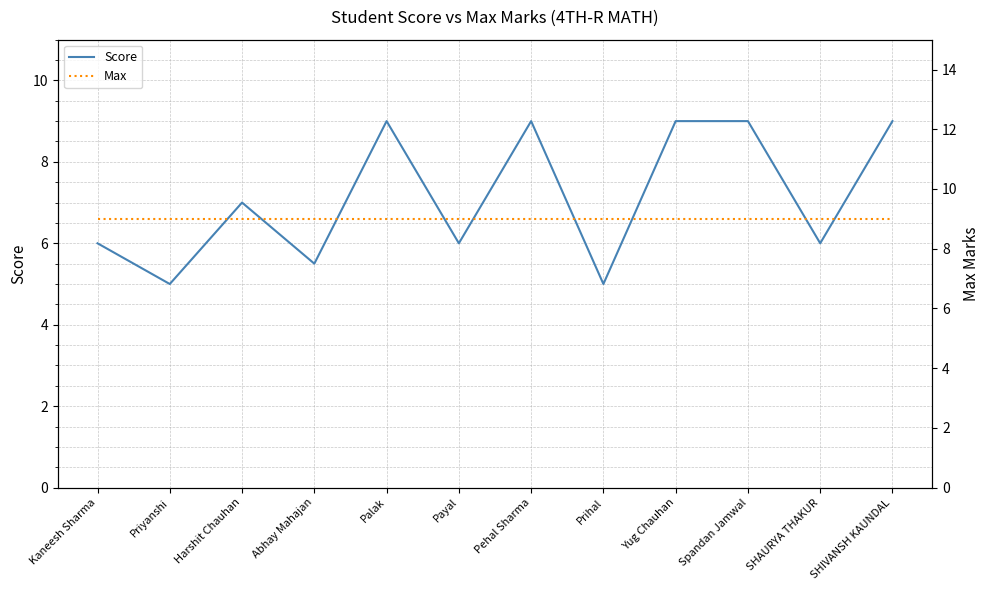

What are all the series names shown in the legend?

Score, Max